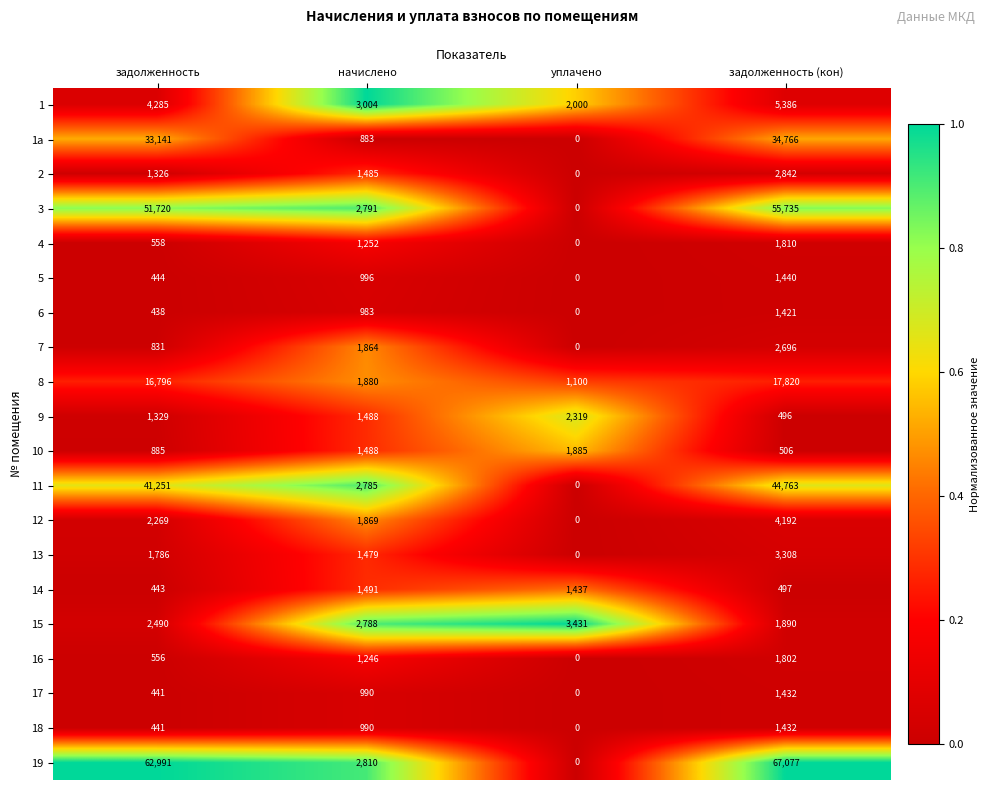

At how many categories does at least one series exceed 0?

4